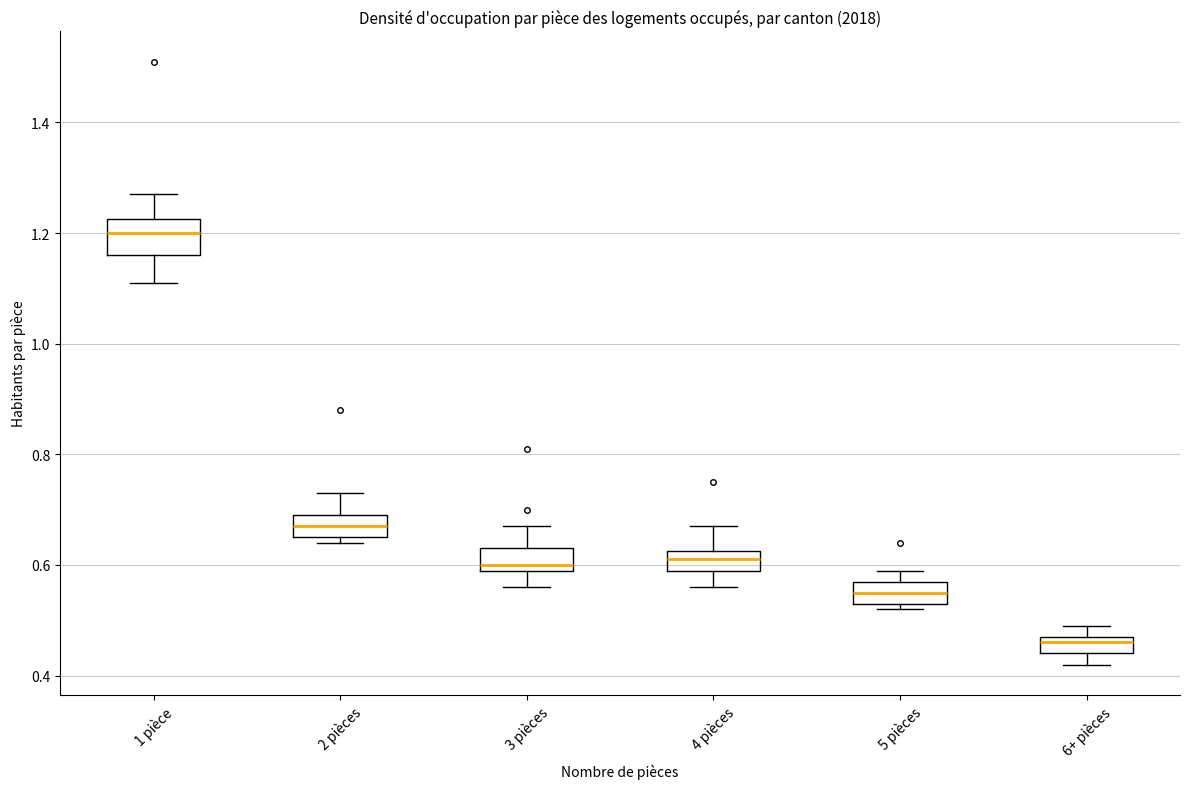

Where is the lower edge of the box for 2 pièces on the y-axis? The values are not printed on the chart, so give them approximately, as read against the axis.

0.66